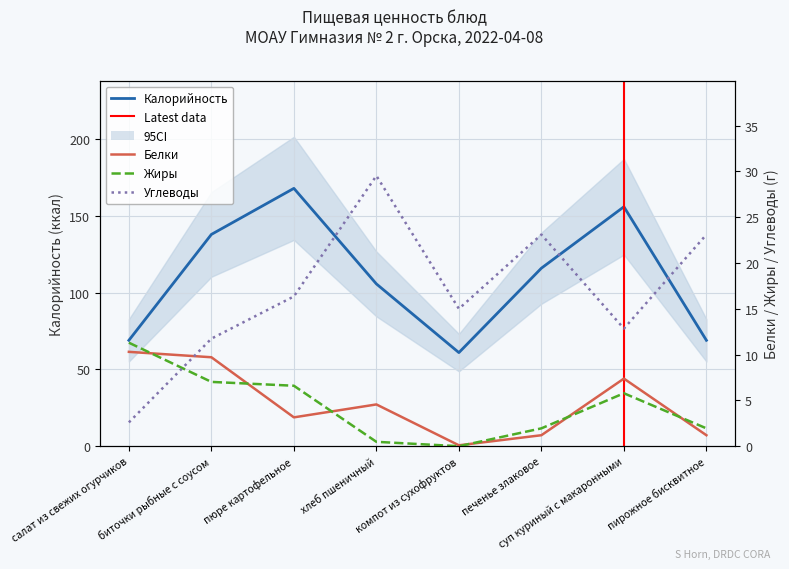

How many lines are shown in the chart?

4